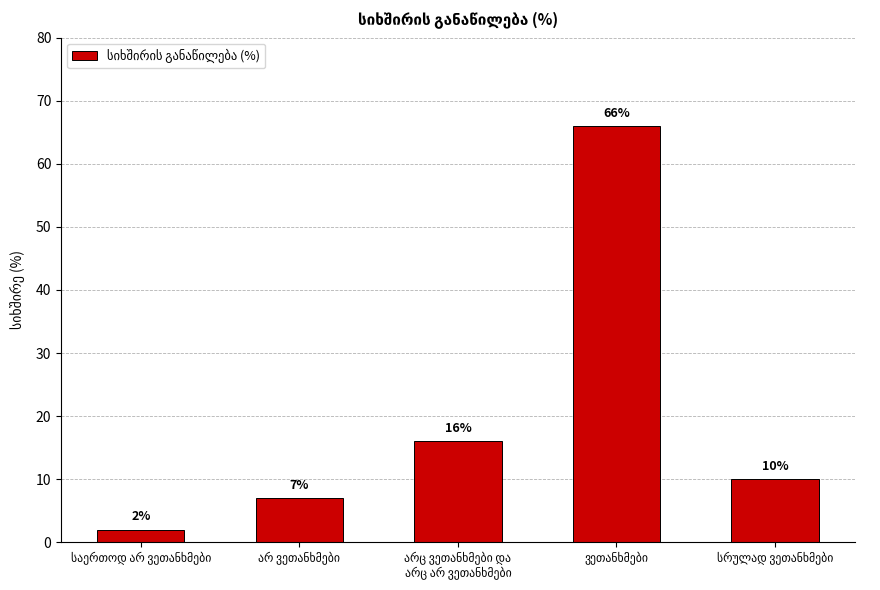

How many bars are there in total?

5